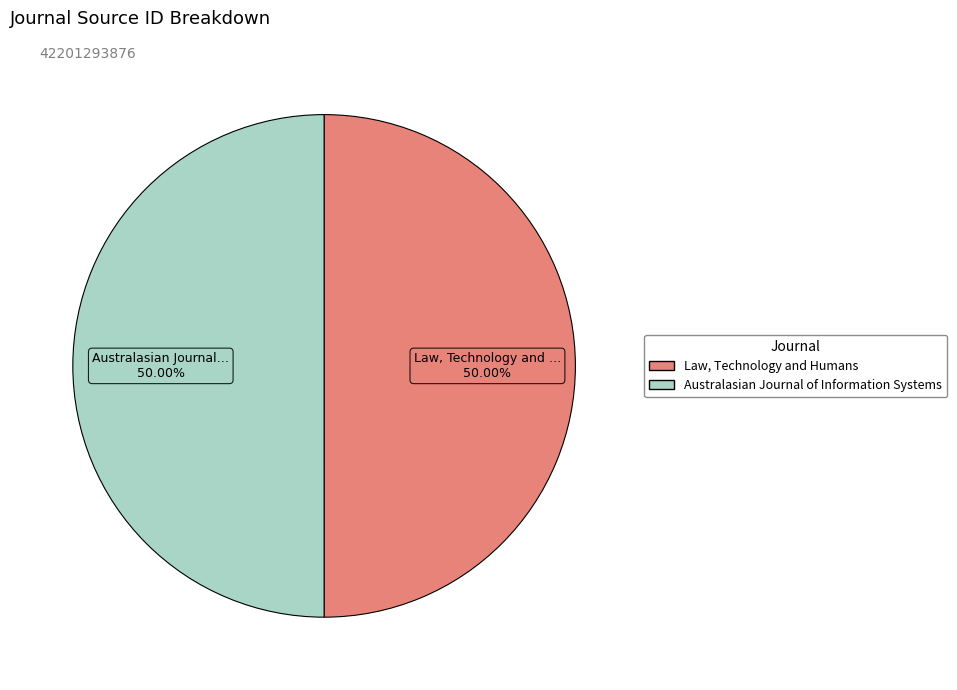

Approximately how many times larger is the value at Australasian Journal of Information Systems compared to Law, Technology and Humans?

1.0